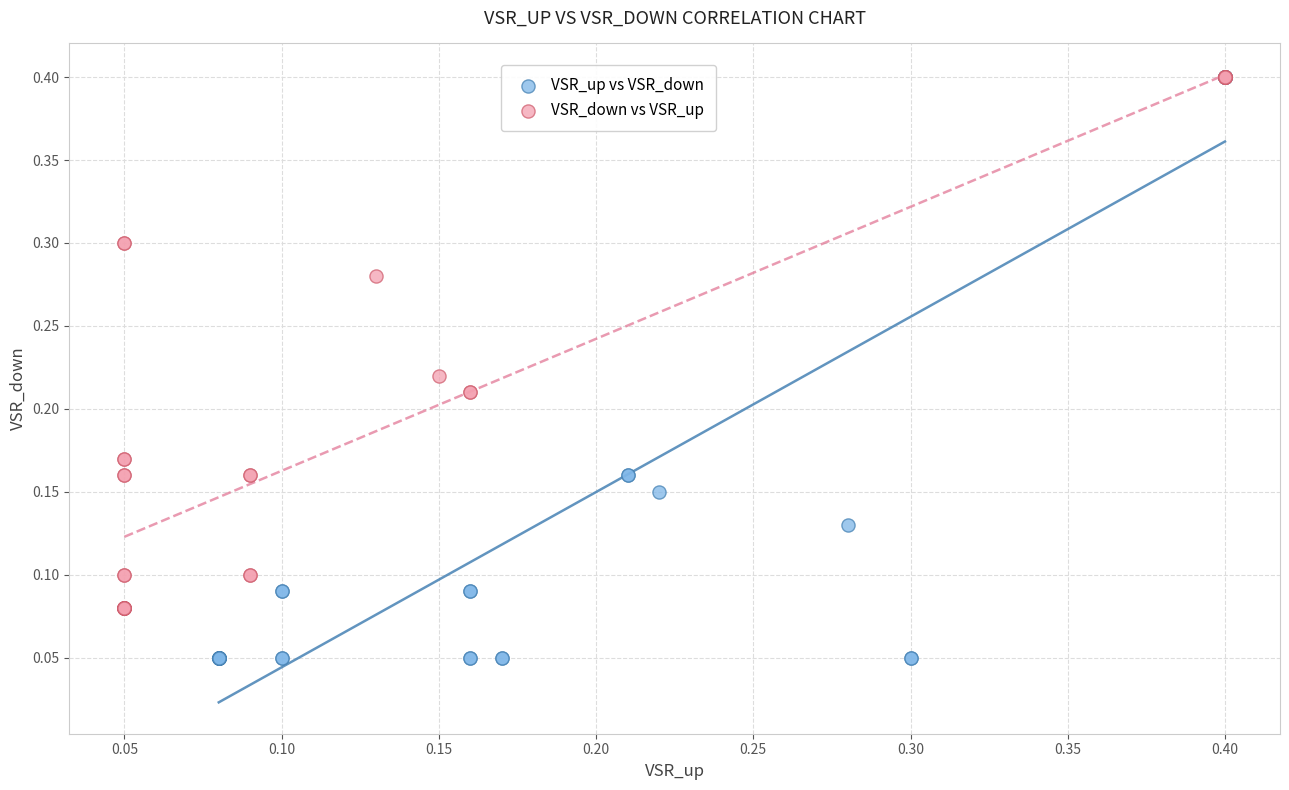

Which series contains the lowest Y value?

VSR_up vs VSR_down